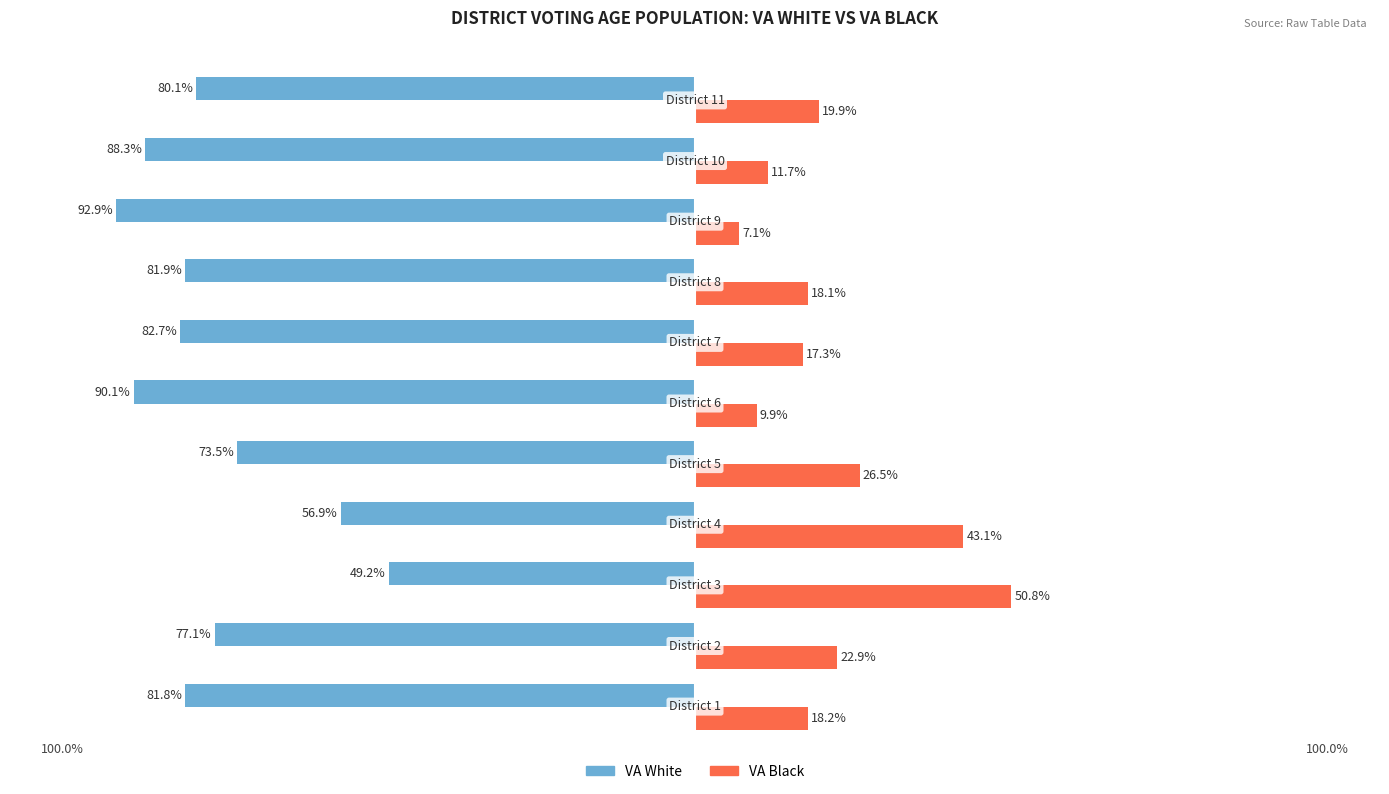

Reading left to right, transcribe all the data shown in this chart.

VA White: -81.8	-77.1	-49.2	-56.9	-73.5	-90.1	-82.7	-81.9	-92.9	-88.3	-80.1
VA Black: 18.2	22.9	50.8	43.1	26.5	9.9	17.3	18.1	7.1	11.7	19.9